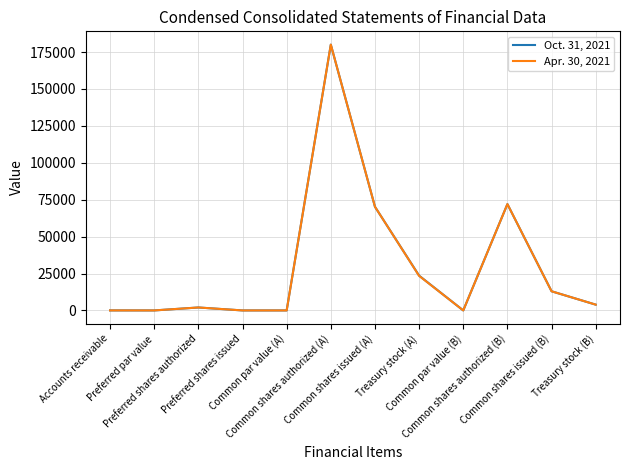

Rank the series by their average value, from lowest to highest.

Apr. 30, 2021, Oct. 31, 2021